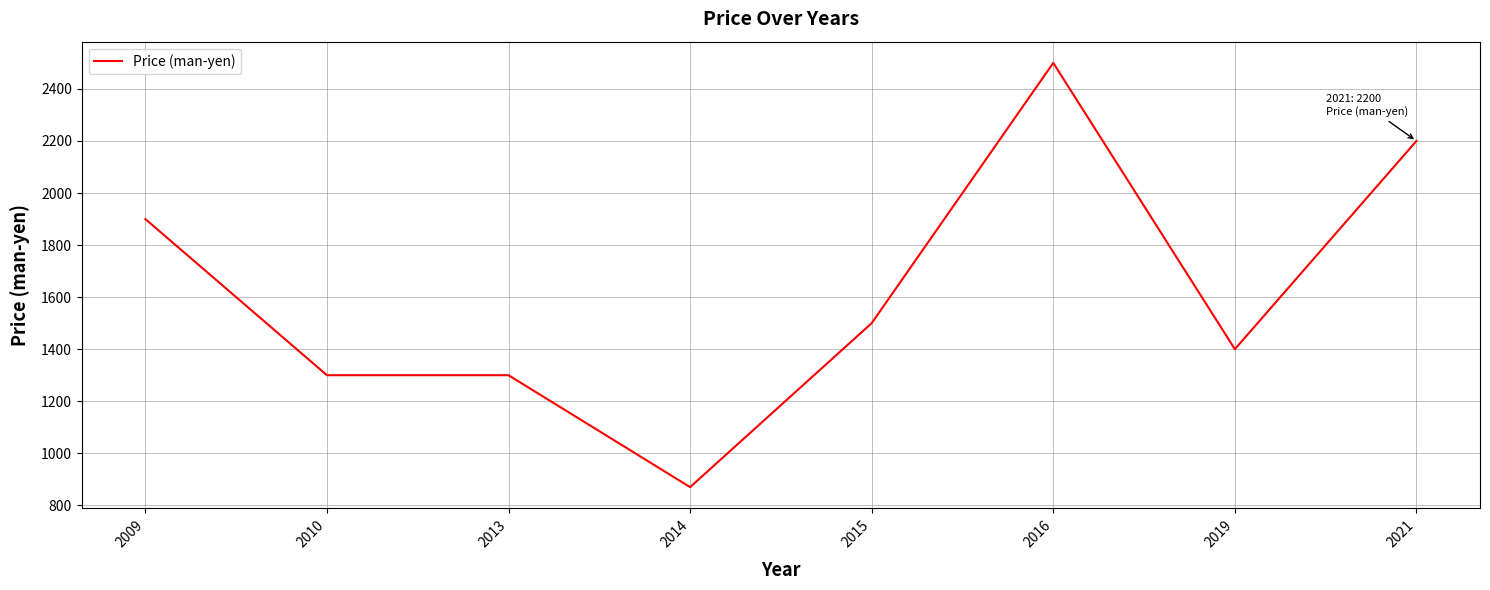

The value at 2016 is 2500. True or false?

True